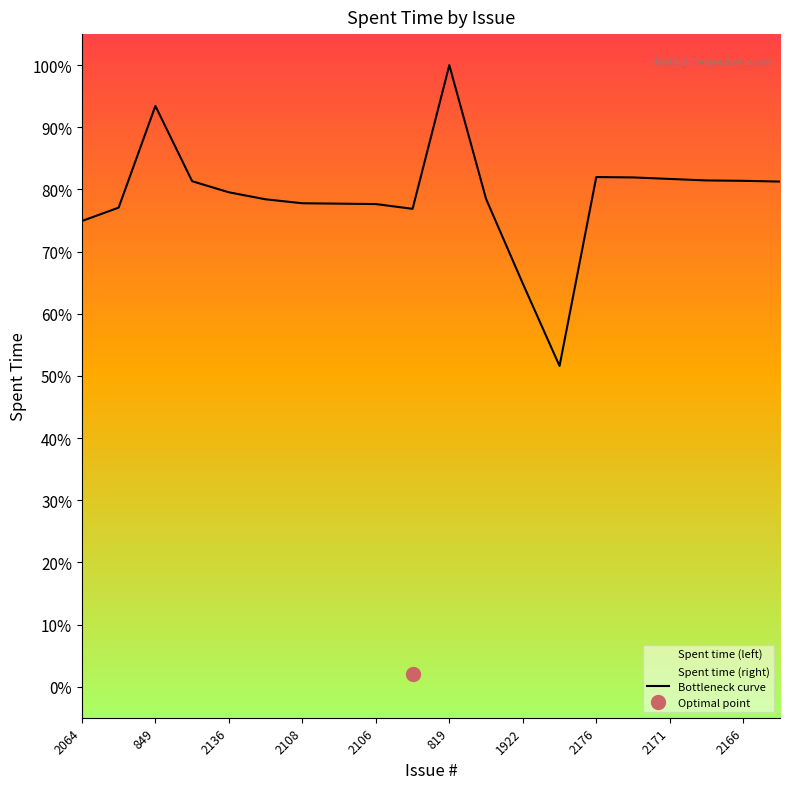

What is the sum of all values?

15.8